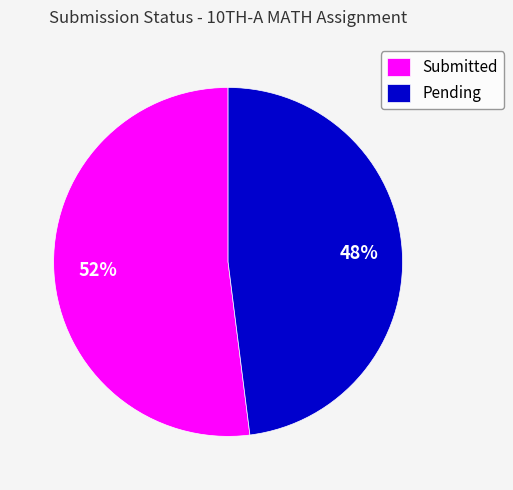

Approximately how many times larger is the value at Pending compared to Submitted?

0.9